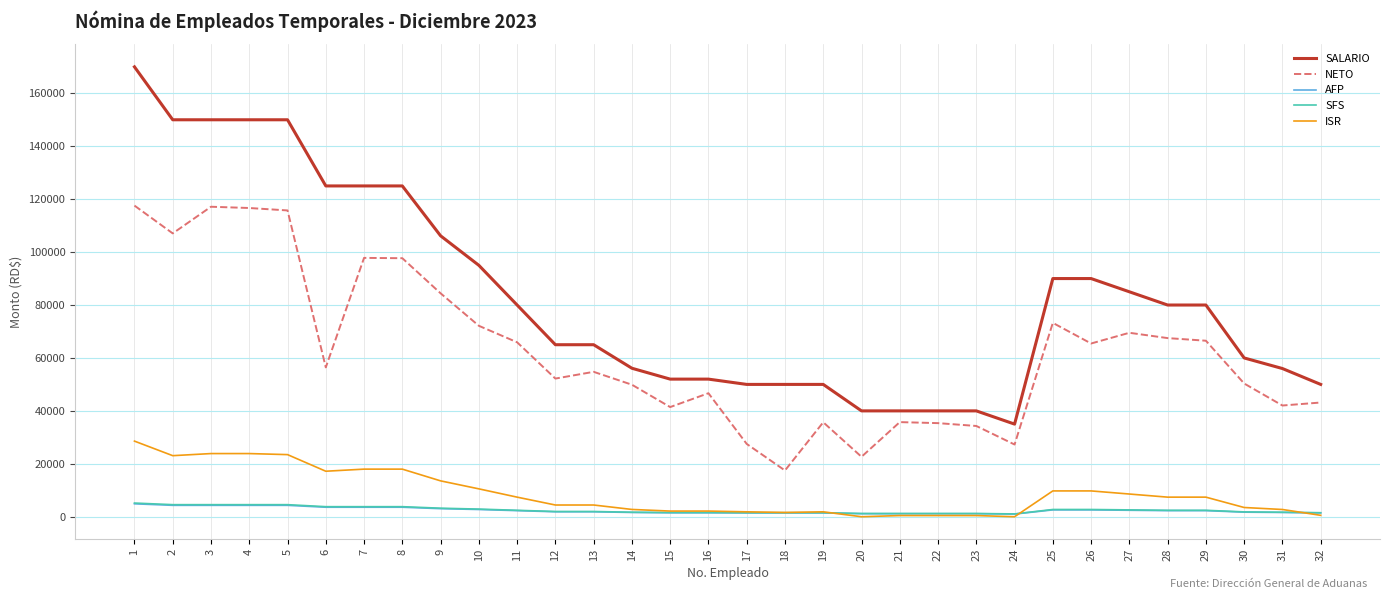

At how many categories does at least one series exceed 131055?

5